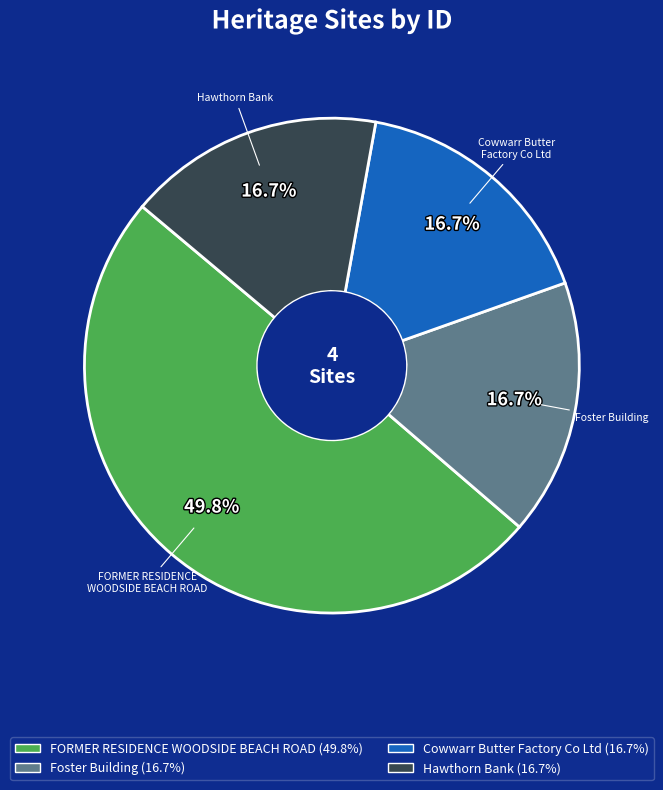

To the nearest percent, what is the average slice percentage?

25%